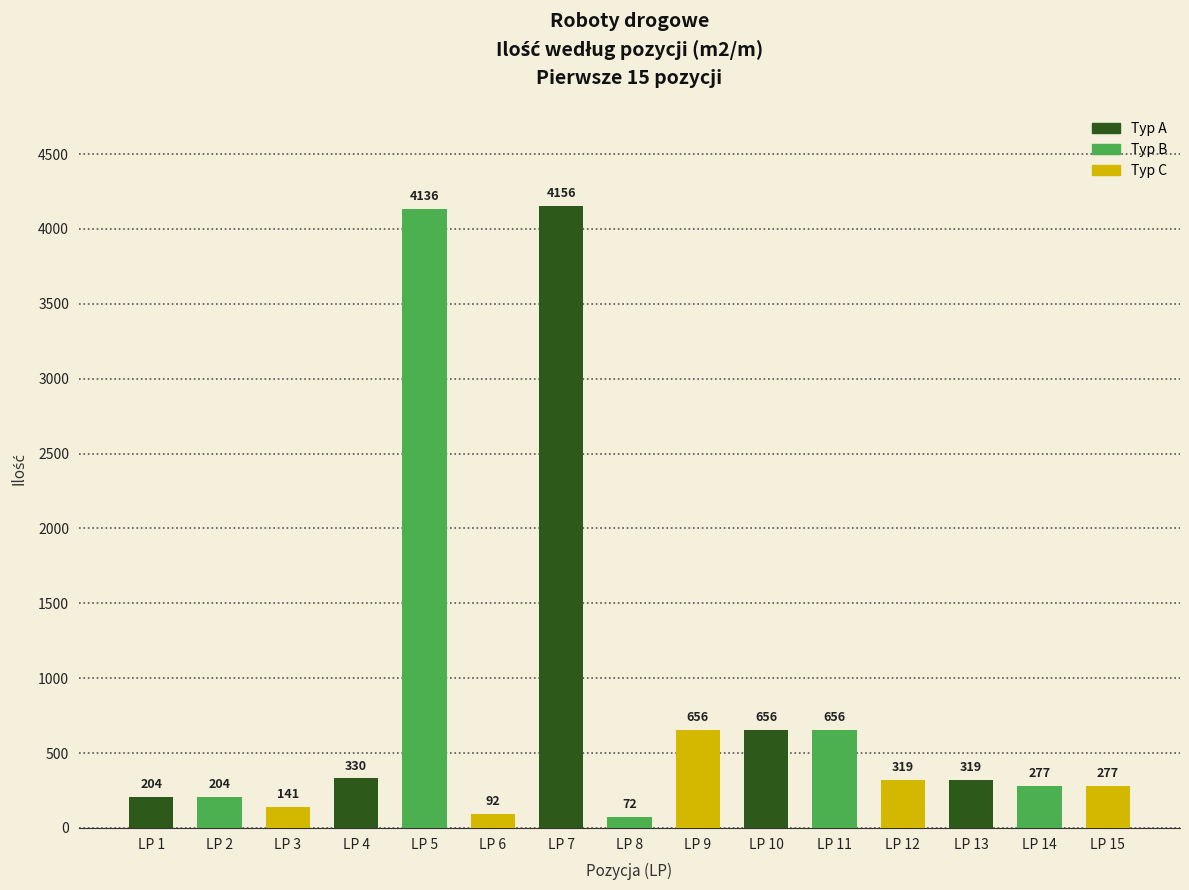

At which category does the chart reach its minimum across all series?

LP 8